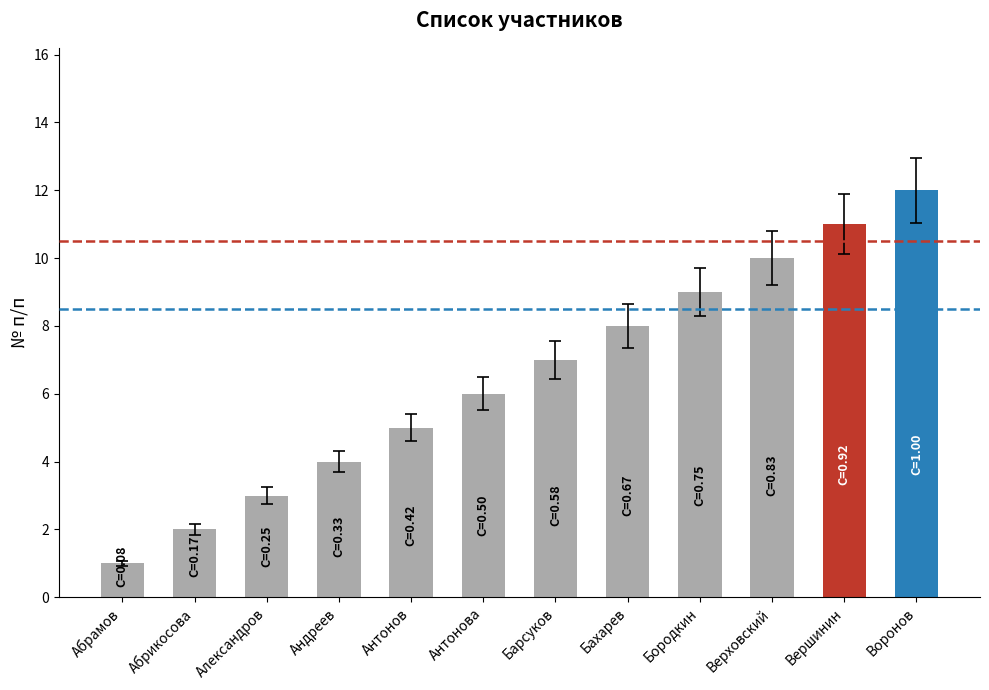

Between Бородкин and Верховский, which is larger?

Верховский